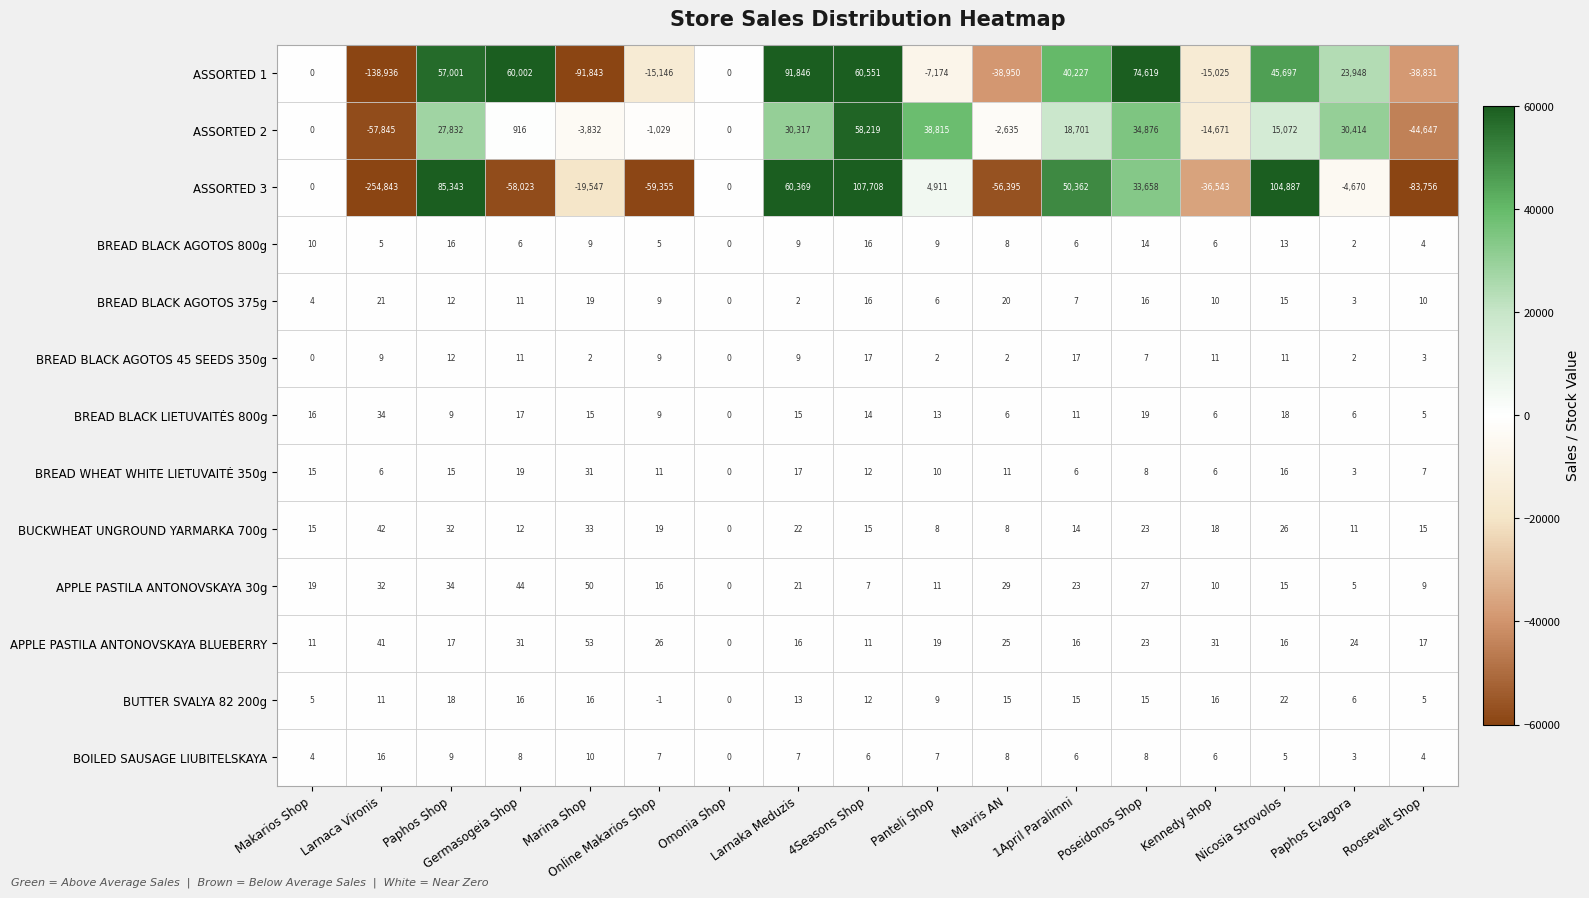

What is the approximate value of ASSORTED 3 at Nicosia Strovolos, to the nearest 50?

104900